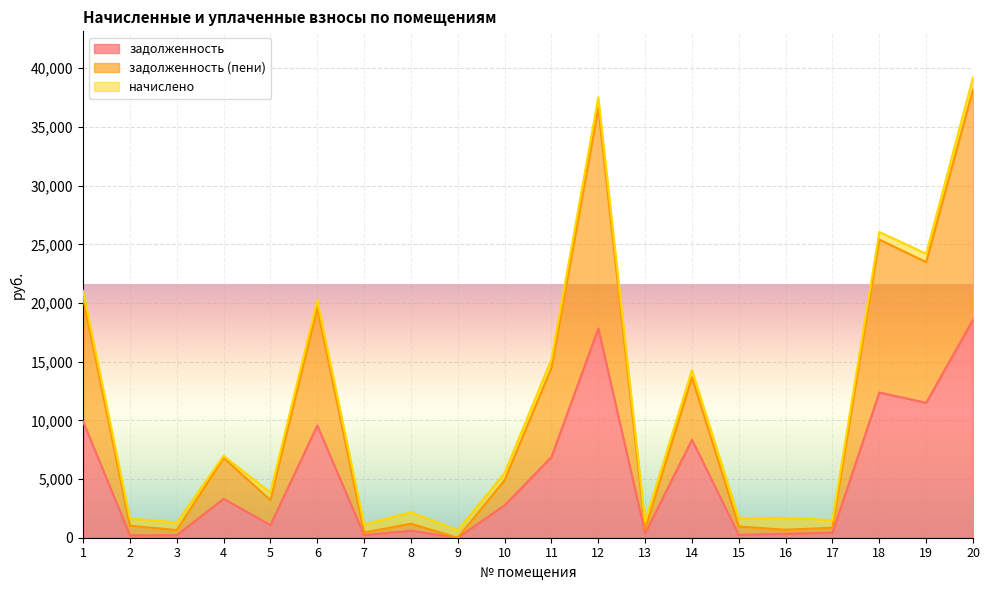

Is the value of задолженность (пени) at 5 greater than the value of задолженность at 15?

Yes